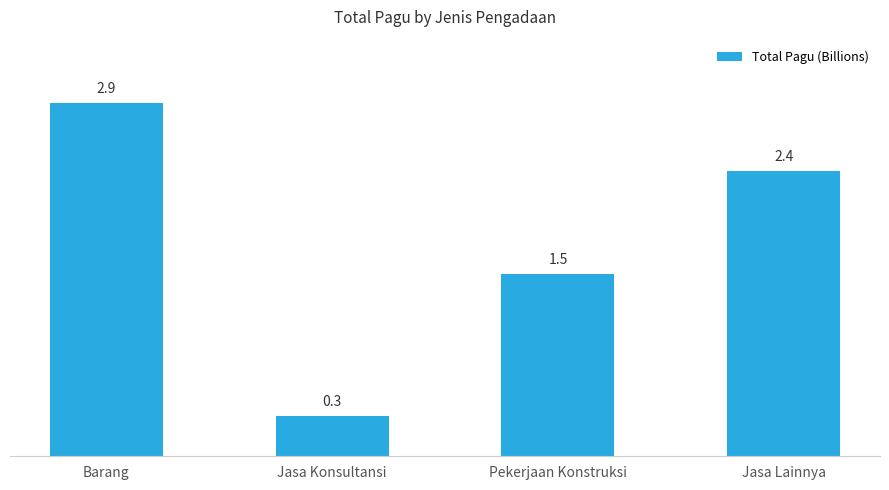

Reading right to left, extract all data points from this chart.

2.4	1.5	0.3	2.9